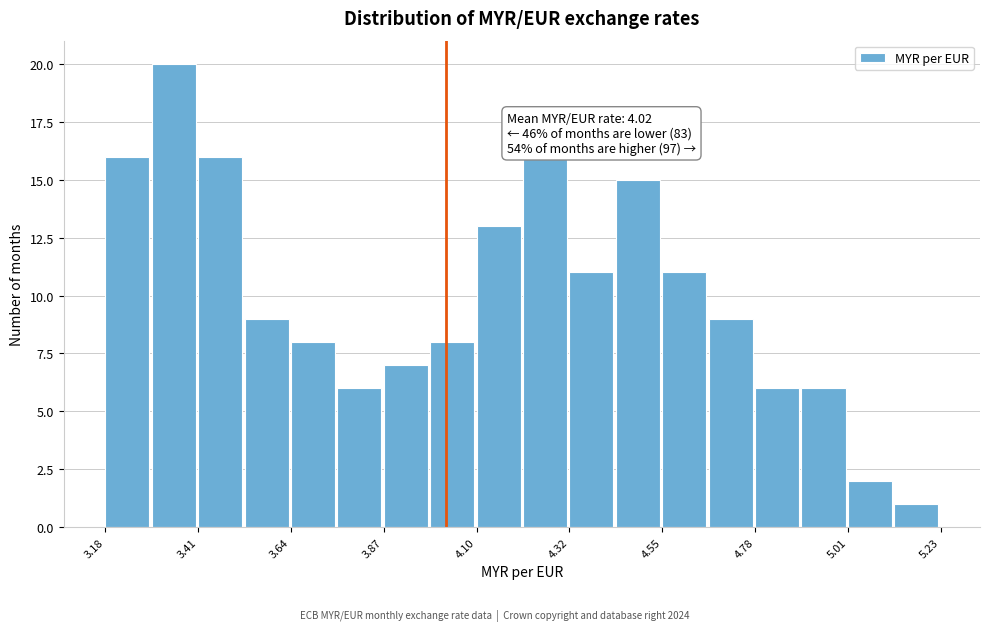

Around what value on the x-axis is the tallest bar? Give the approximate position of its centre, as read against the axis.

3.35